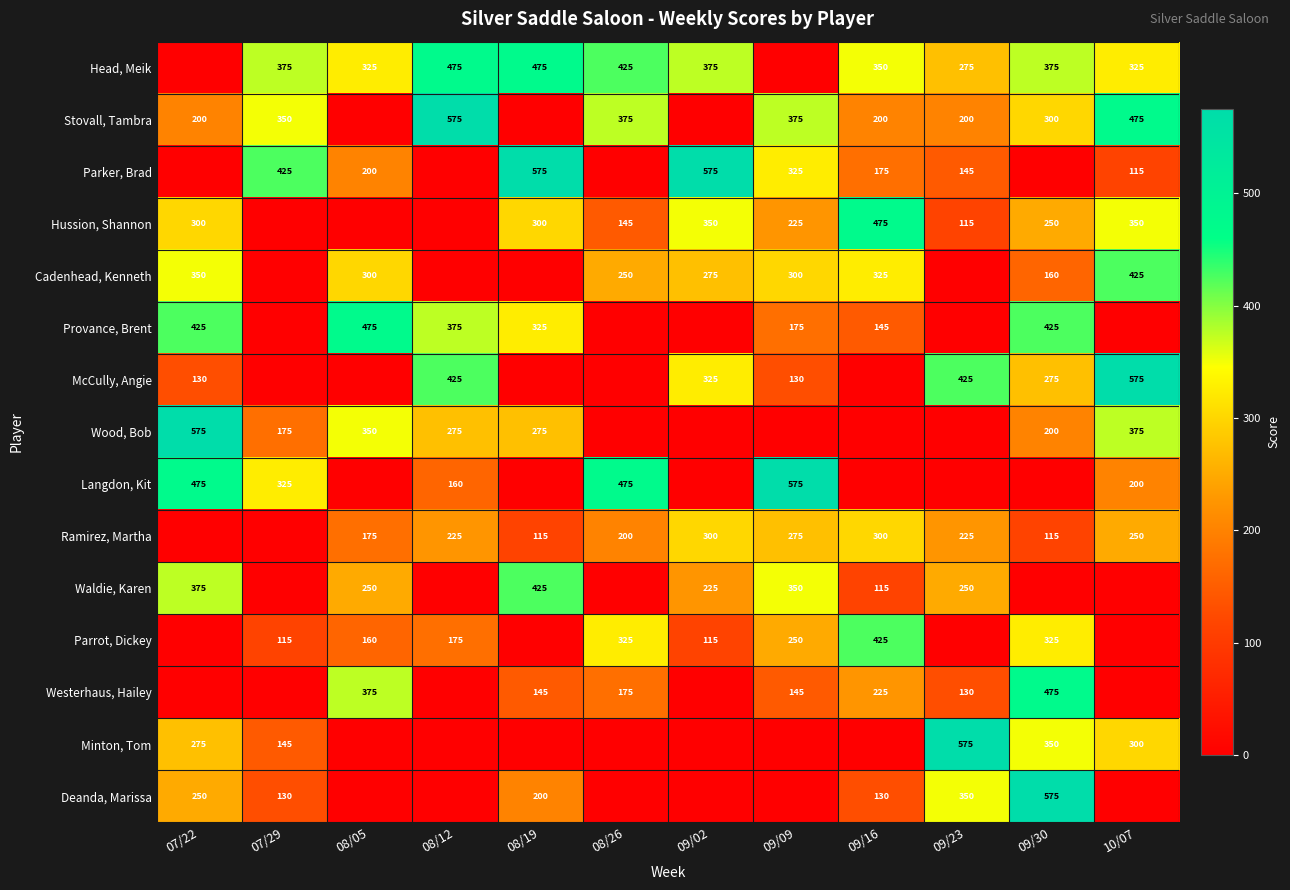

The Minton, Tom series shows 275 at 07/22. True or false?

True